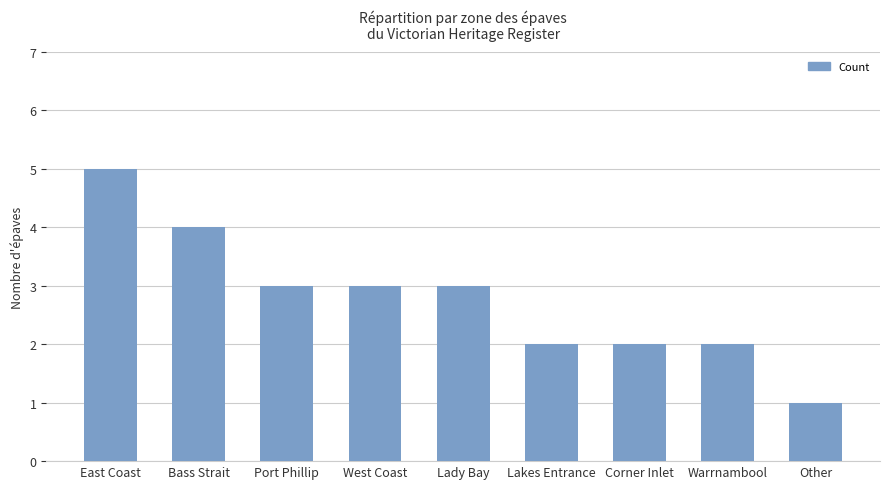

True or false: the data shows 5 at East Coast.

True